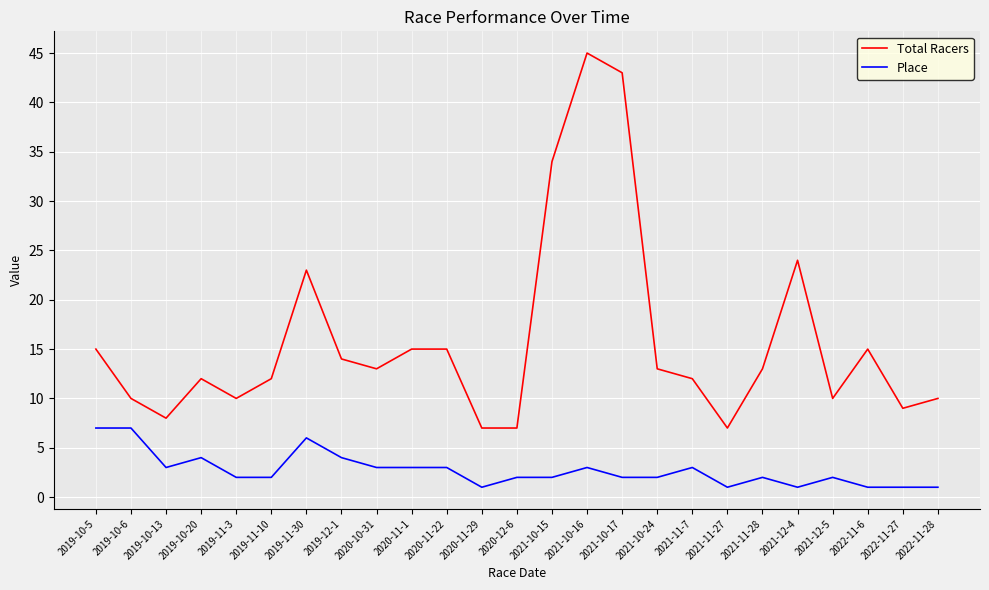

How many series are shown in this chart?

2